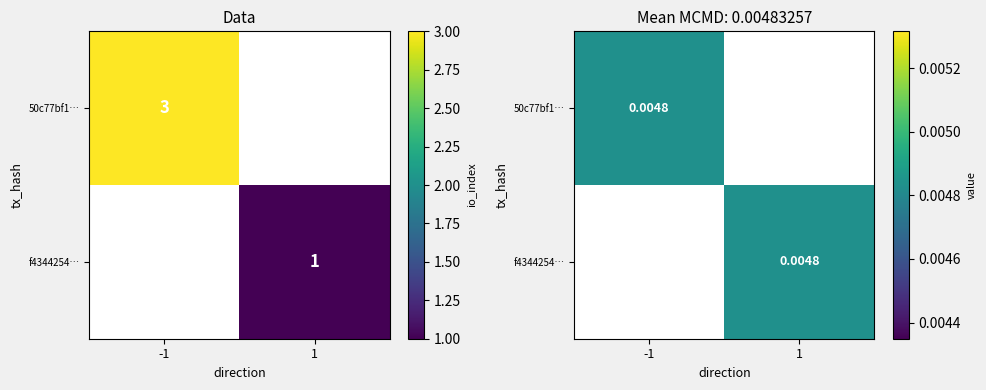

Where is f4344254… nearest to the value 0?

-1